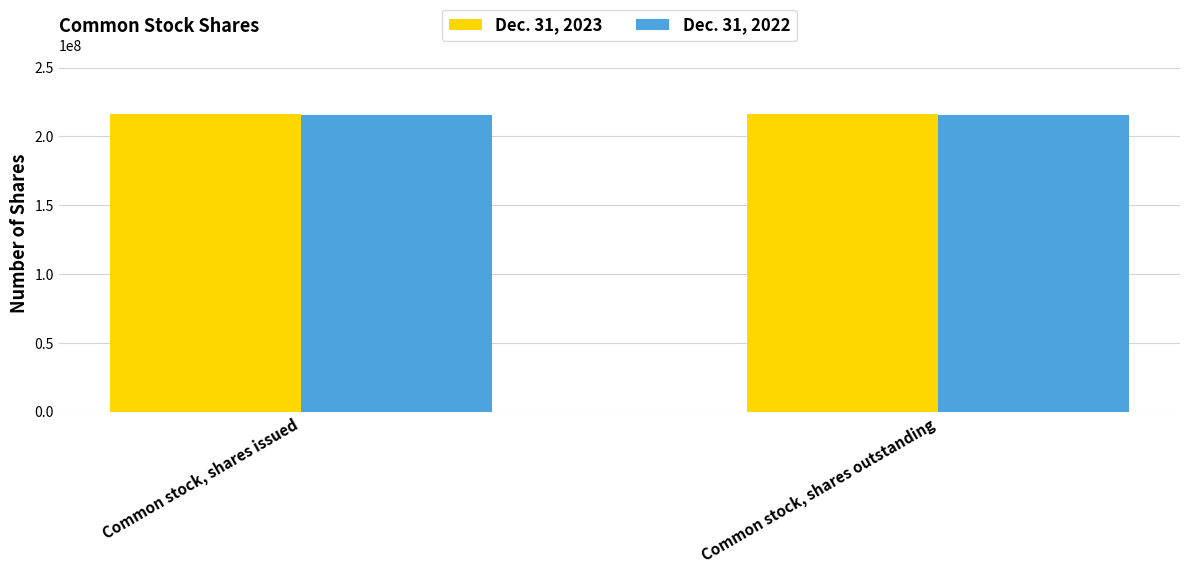

Is it true that Dec. 31, 2023 equals 215976614 at Common stock, shares outstanding?

True